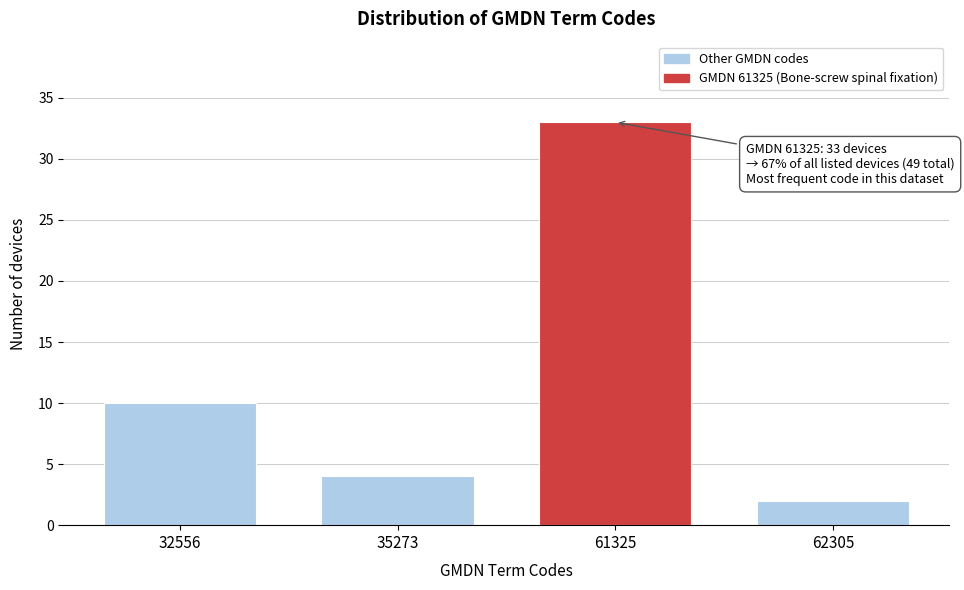

Reading left to right, list all the values displayed in this chart.

10	4	33	2